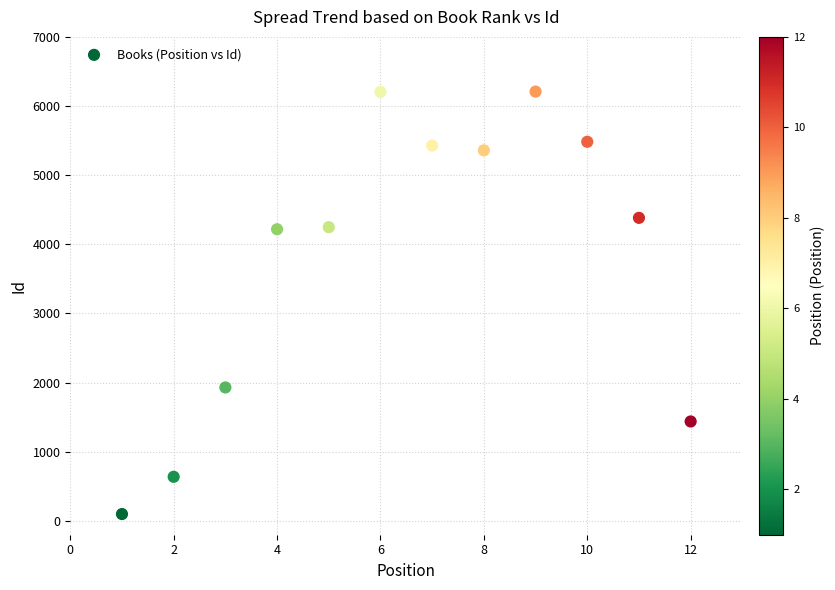

What is the range of Y values (max minus min)?

6110